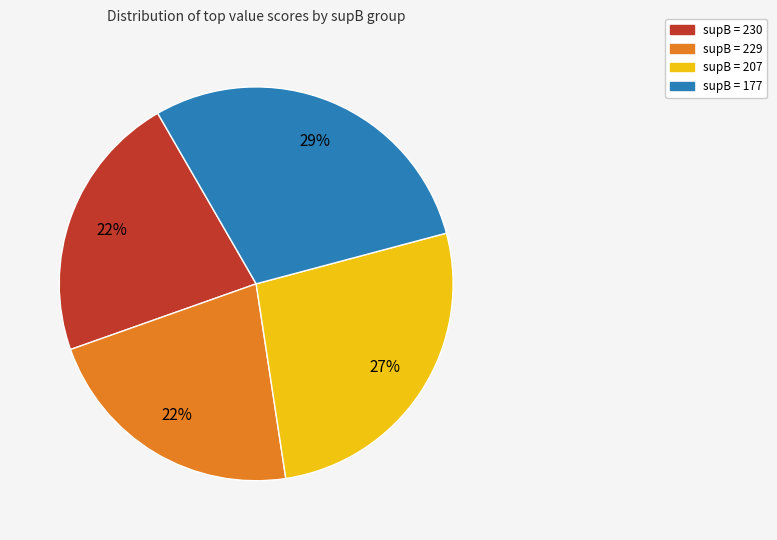

Count the number of slices in the pie.

4